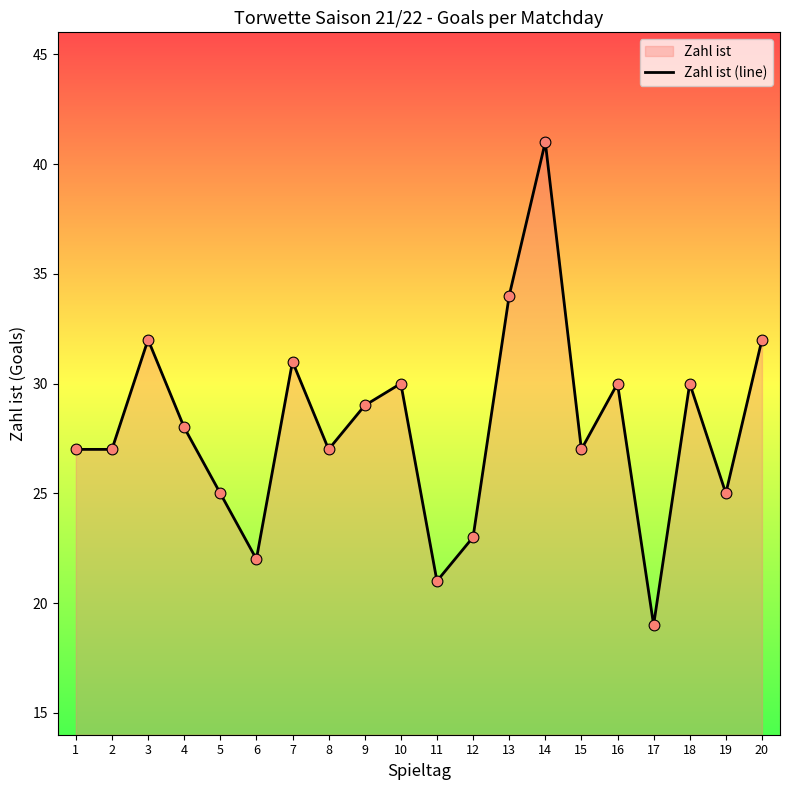

What is the ratio of the value at 16 to the value at 18?

1.0